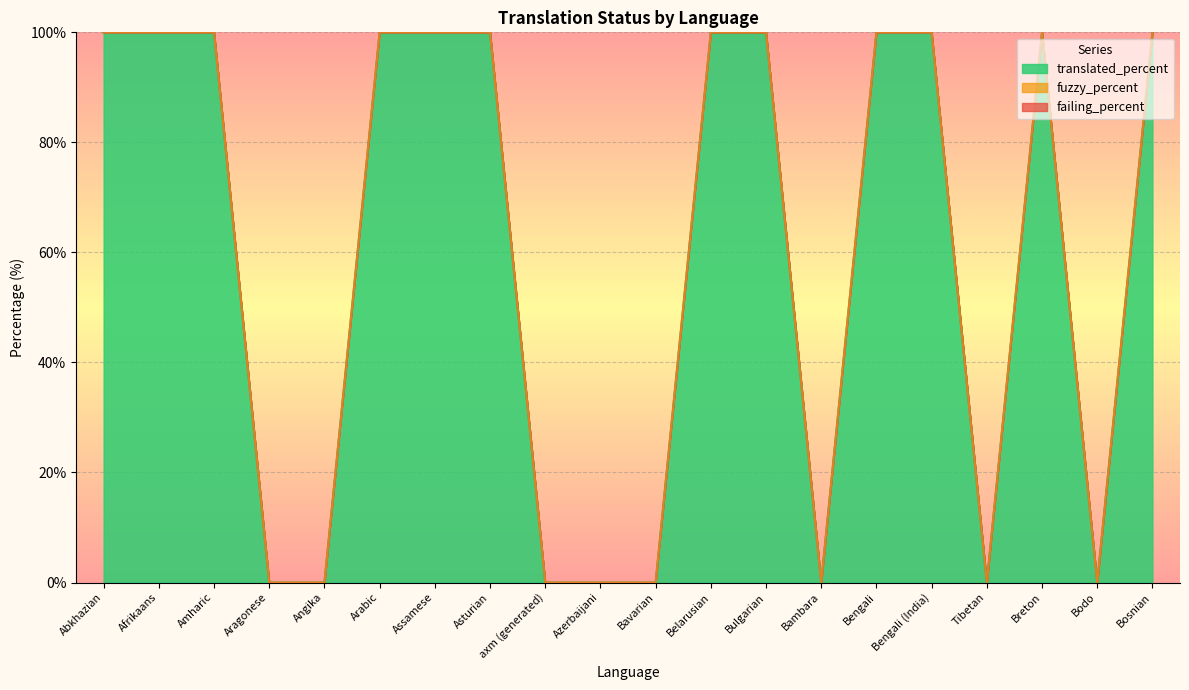

Which series has the widest spread of values?

translated_percent